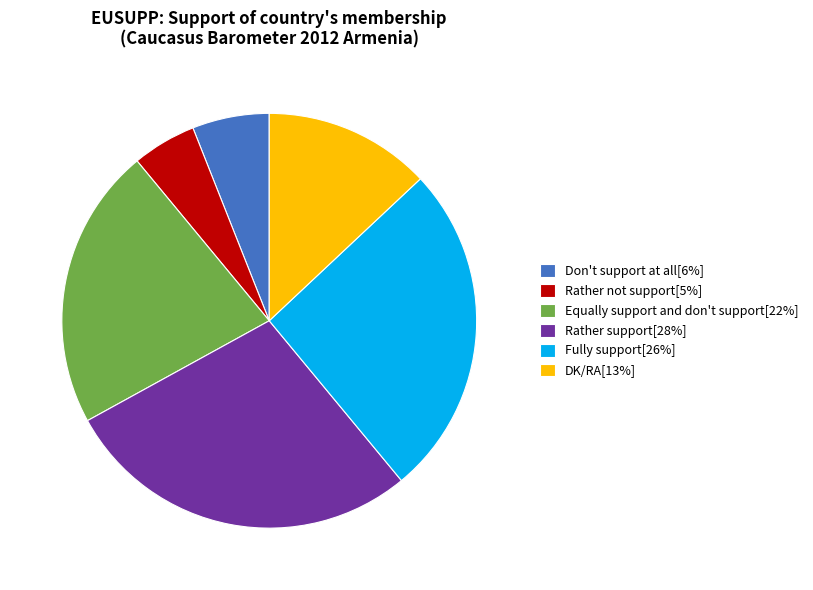

Is there a majority slice in this chart?

No